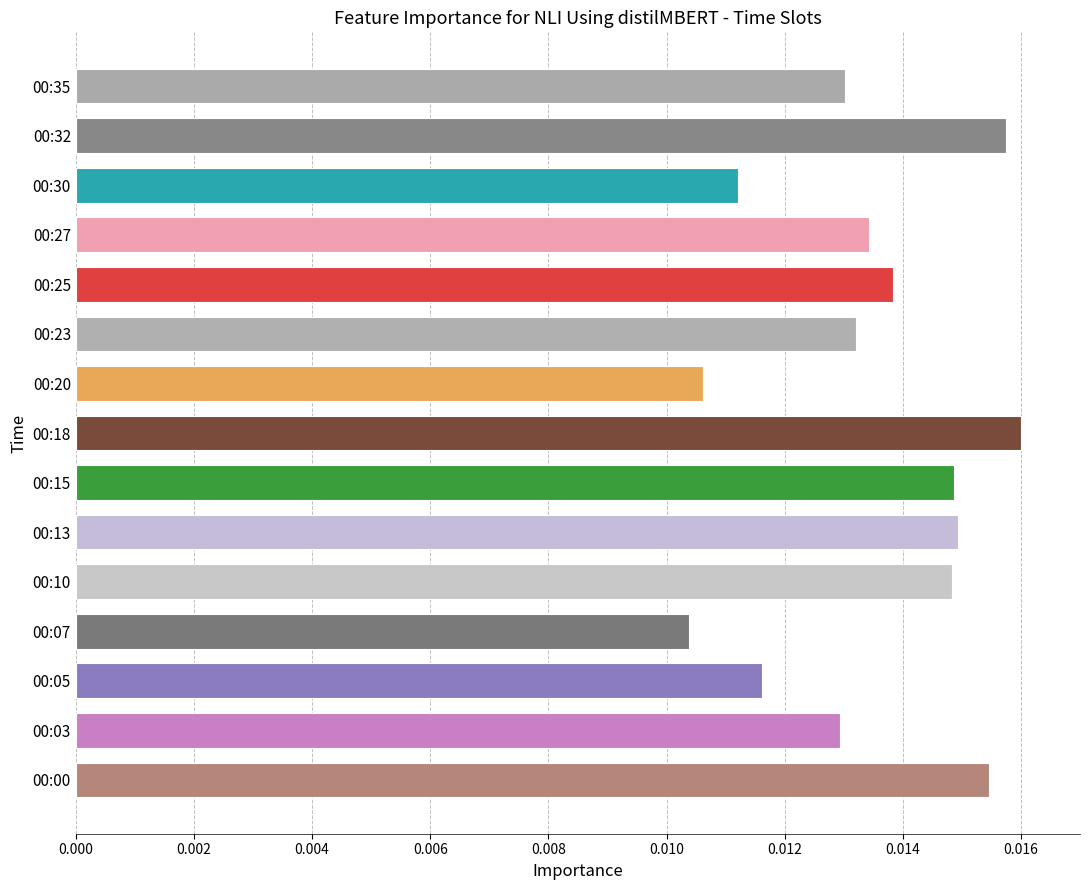

Between 00:20 and 00:03, which is larger?

00:03